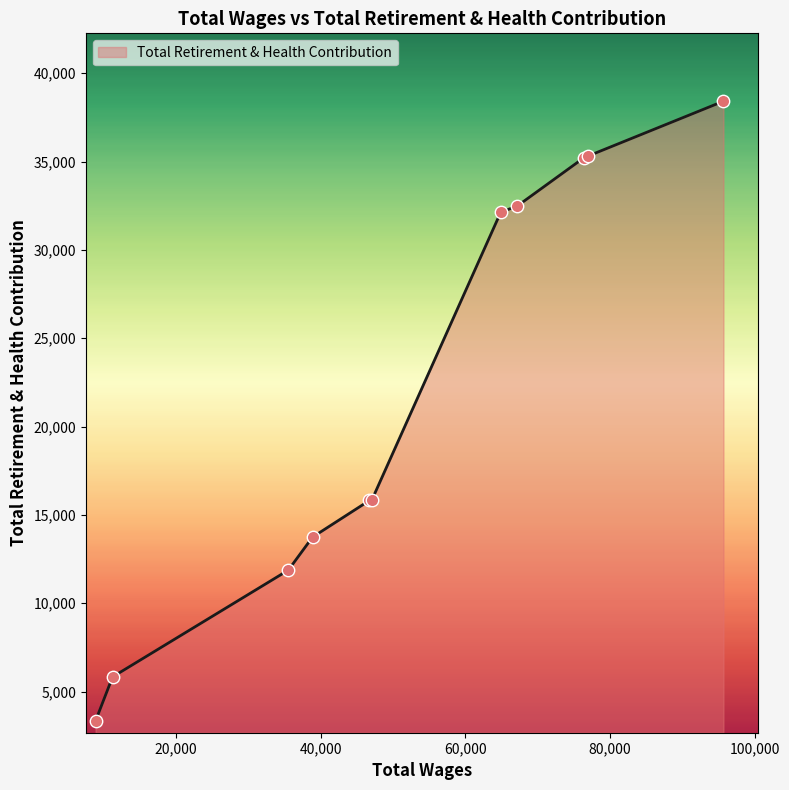

What is the difference between the maximum and minimum values?

35073